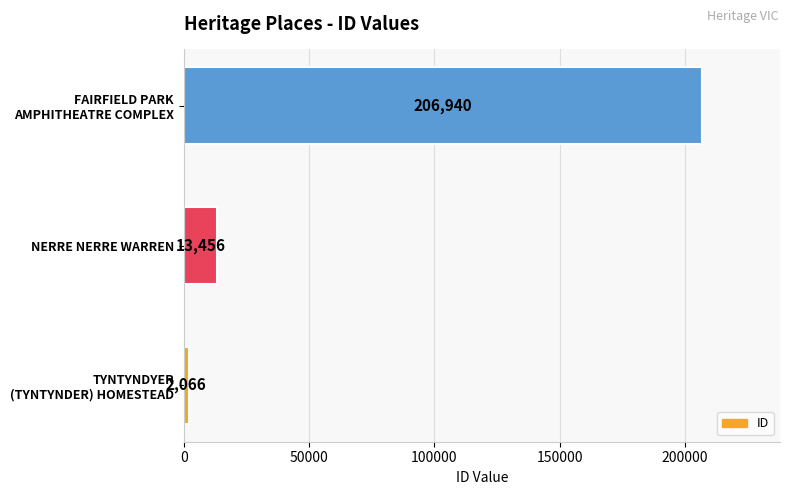

How many bars are there in total?

3